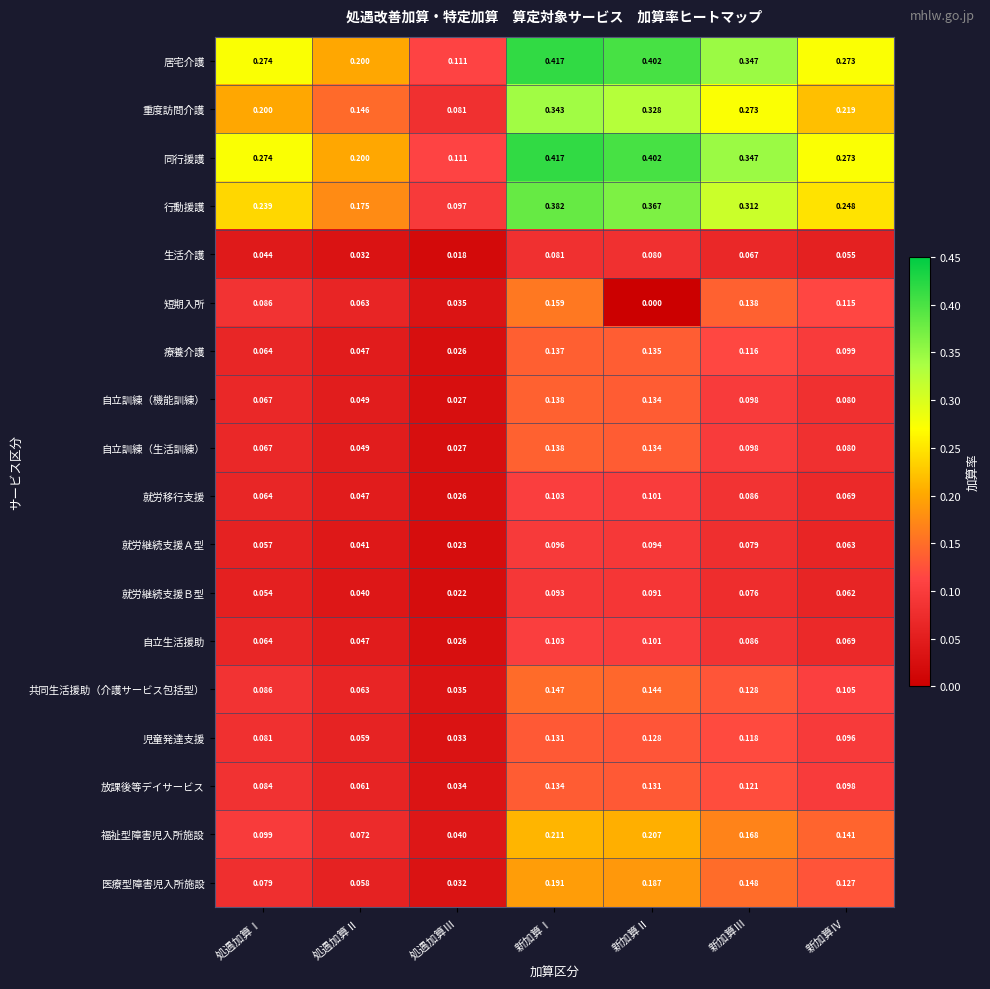

How many categories are shown in the chart?

7